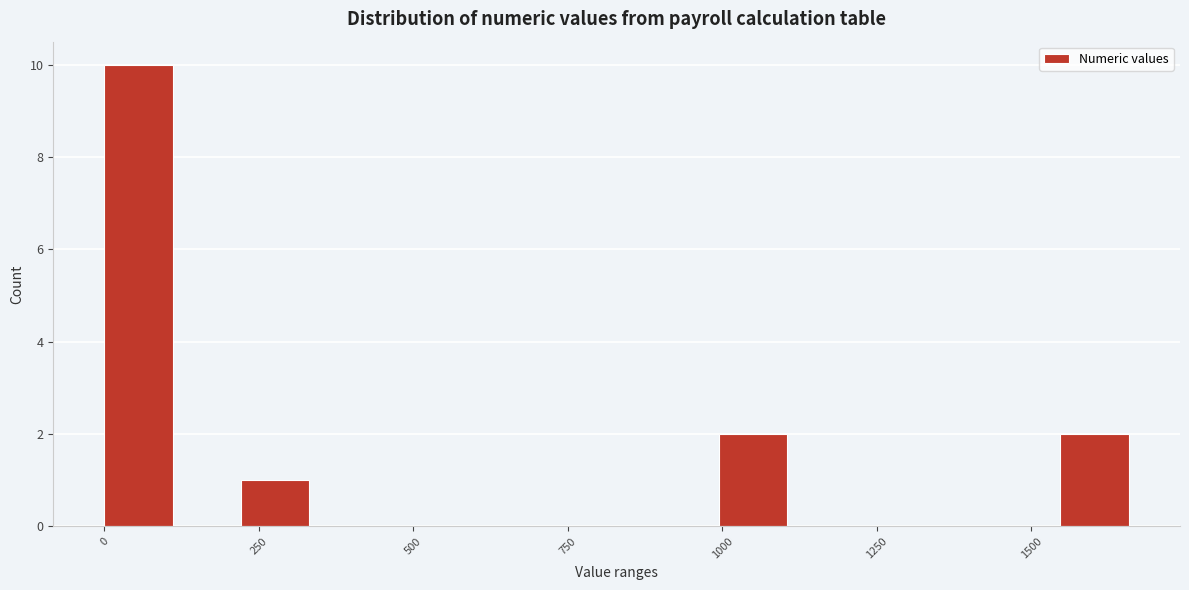

Around what value on the x-axis is the tallest bar? Give the approximate position of its centre, as read against the axis.

50